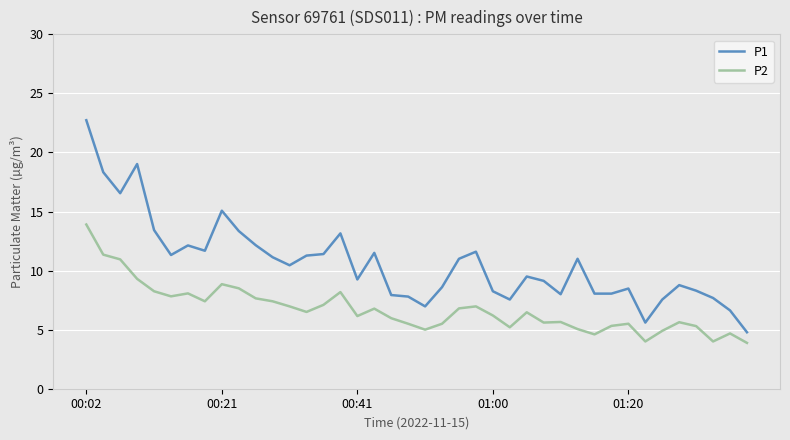

True or false: P1 and P2 intersect in this chart.

False